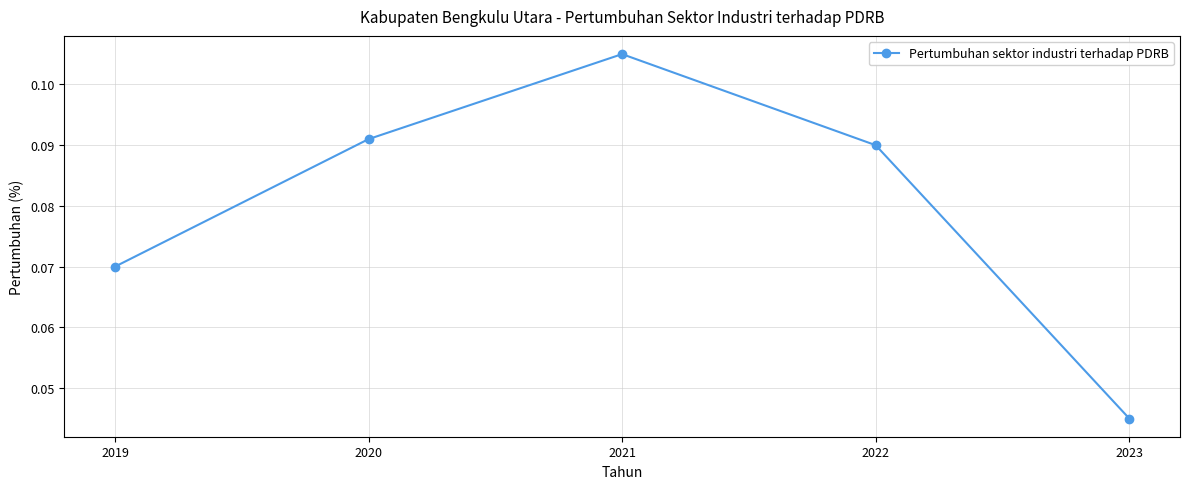

Rank the categories by value from highest to lowest.

2021, 2020, 2022, 2019, 2023